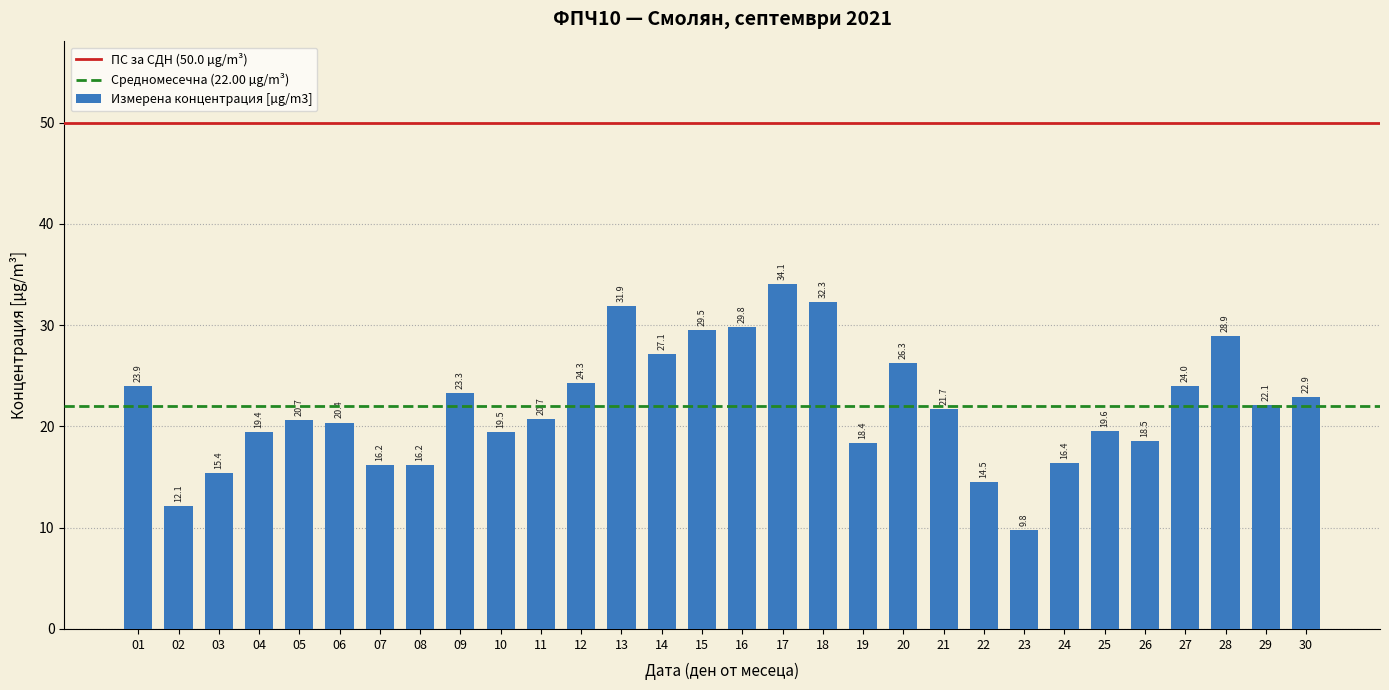

What is the value of the 24th bar from the left?

16.4